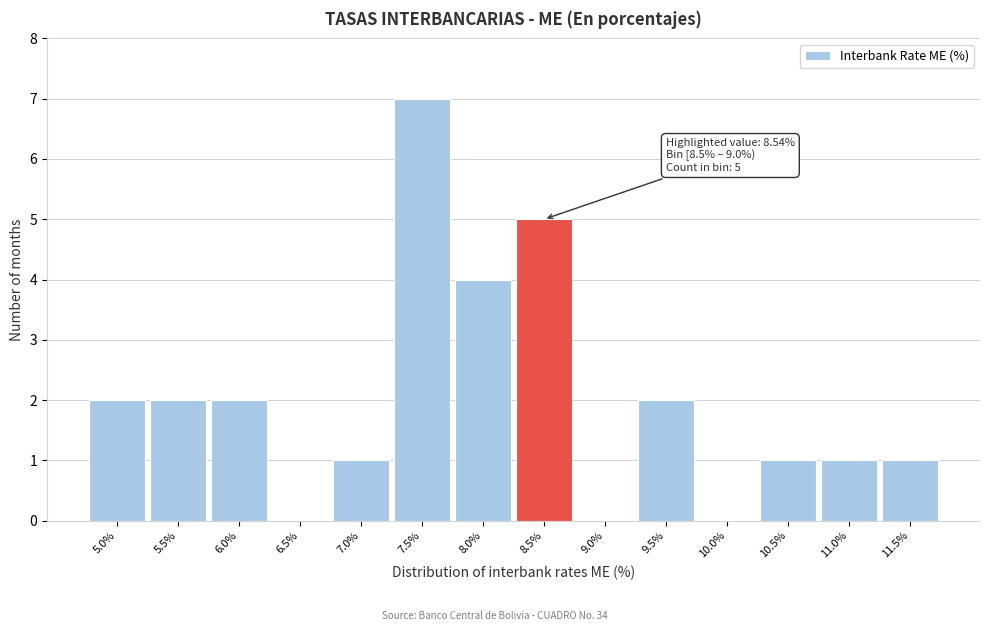

Reading right to left, what are all the values shown in this chart?

11.5%=1	11.0%=1	10.5%=1	10.0%=0	9.5%=2	9.0%=0	8.5%=5	8.0%=4	7.5%=7	7.0%=1	6.5%=0	6.0%=2	5.5%=2	5.0%=2